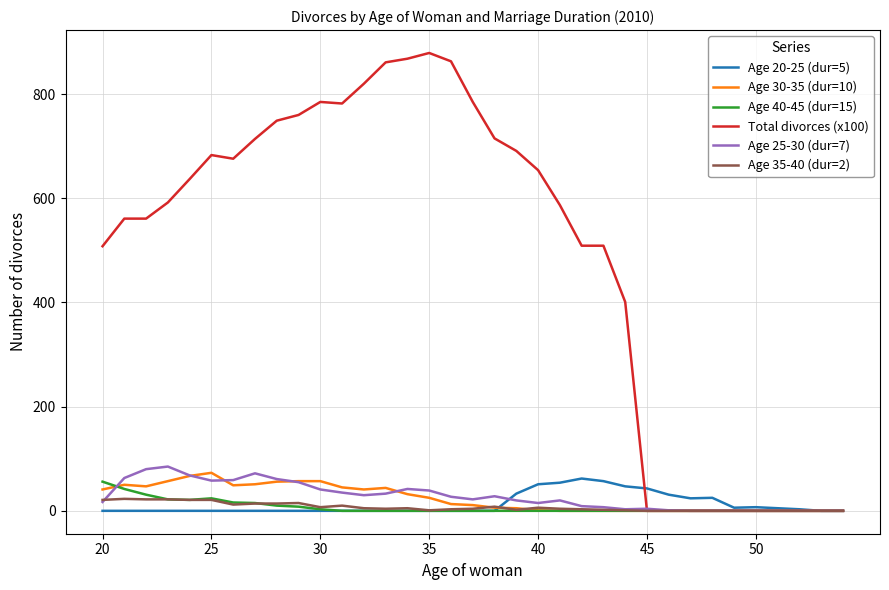

Which series has the largest range (max minus min)?

Total divorces (x100)